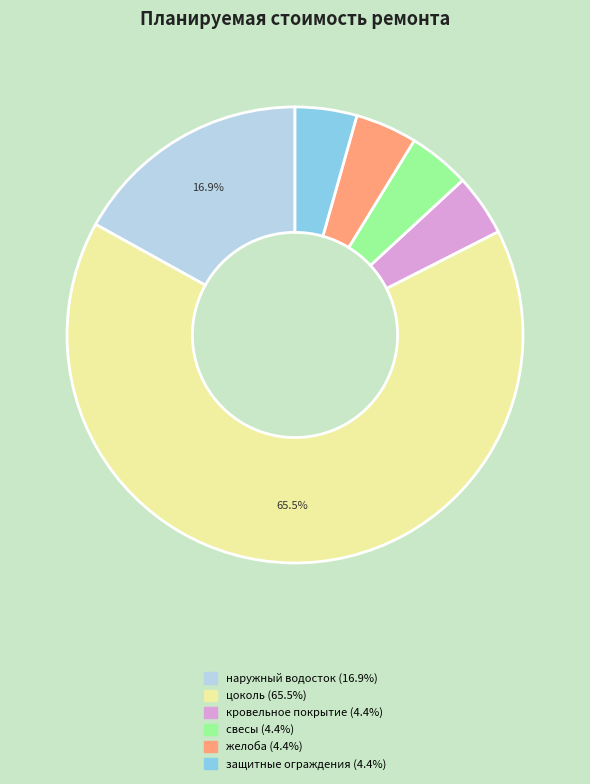

Is there a majority slice in this chart?

Yes